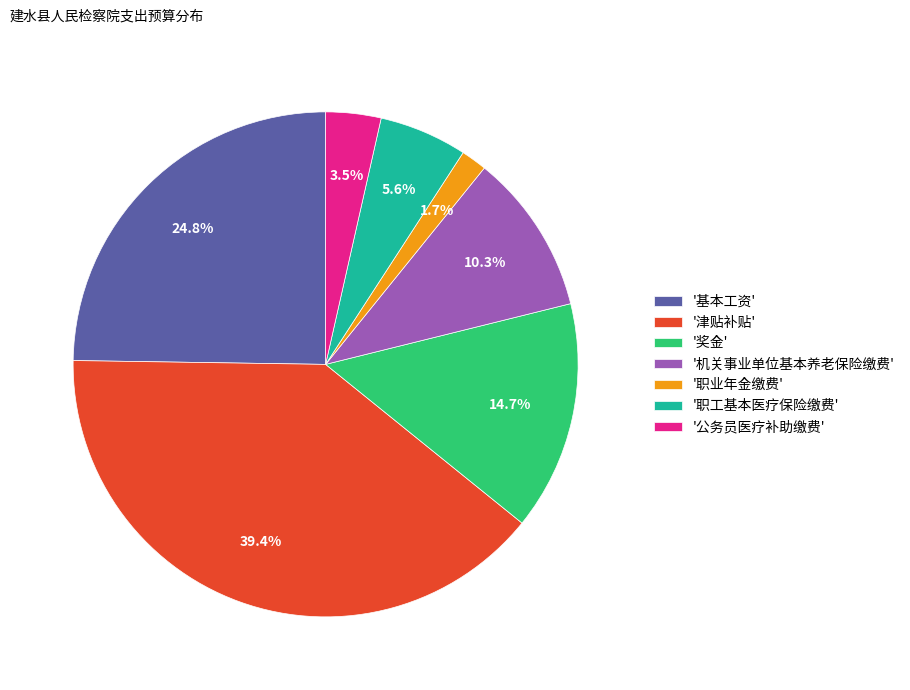

To the nearest percent, what is the average slice percentage?

14%